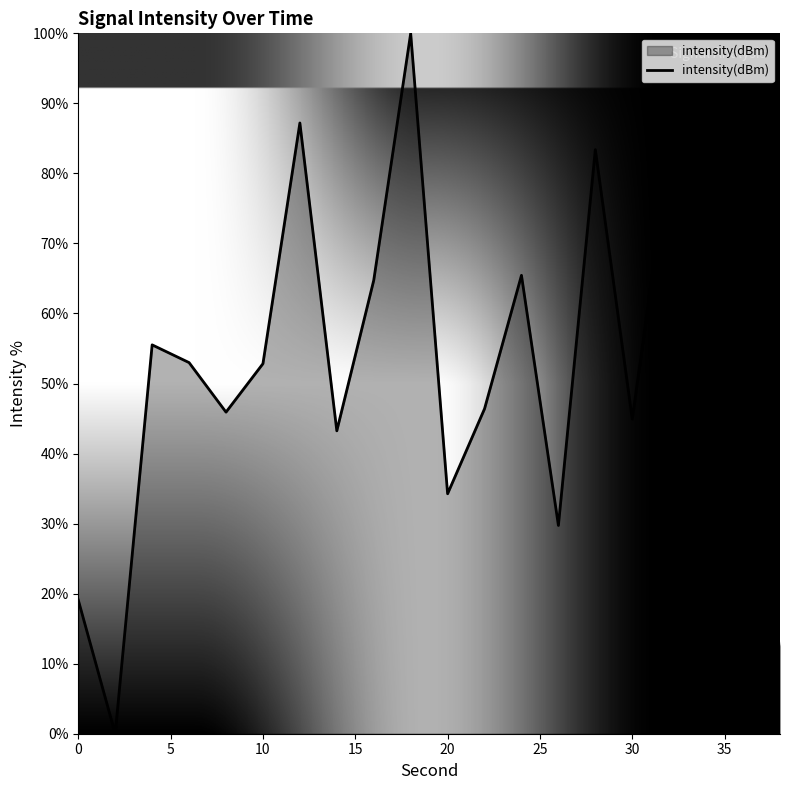

True or false: the data has more than 0 interior local peaks.

True